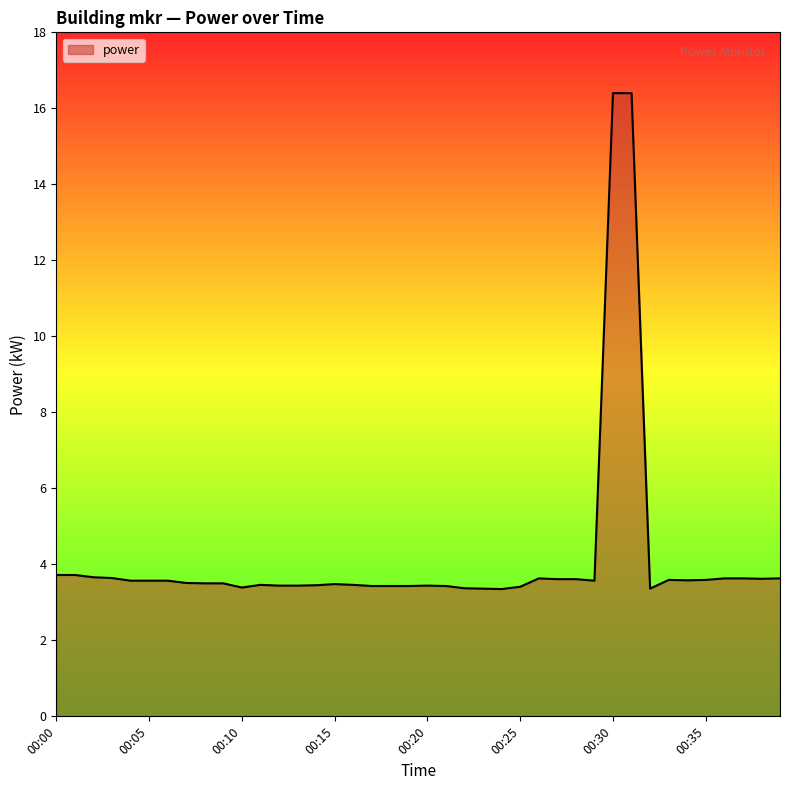

What is the greatest value displayed?

16.4